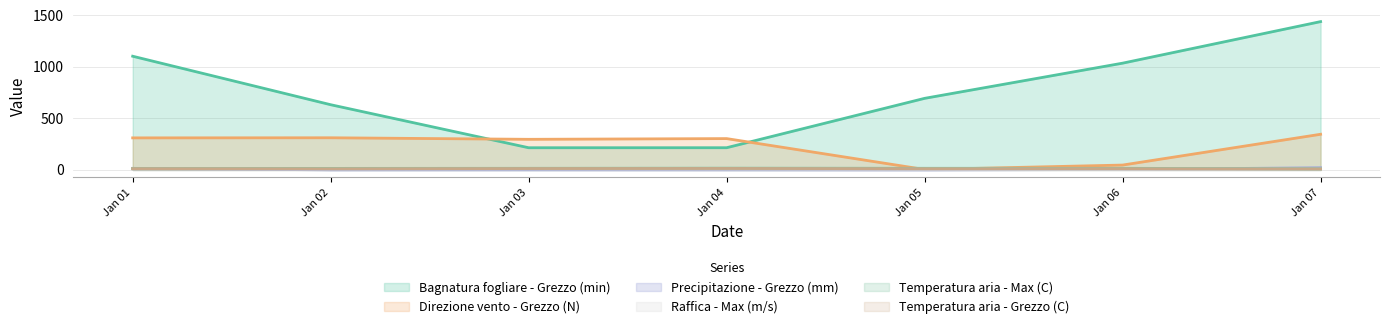

How many lines are shown in the chart?

6